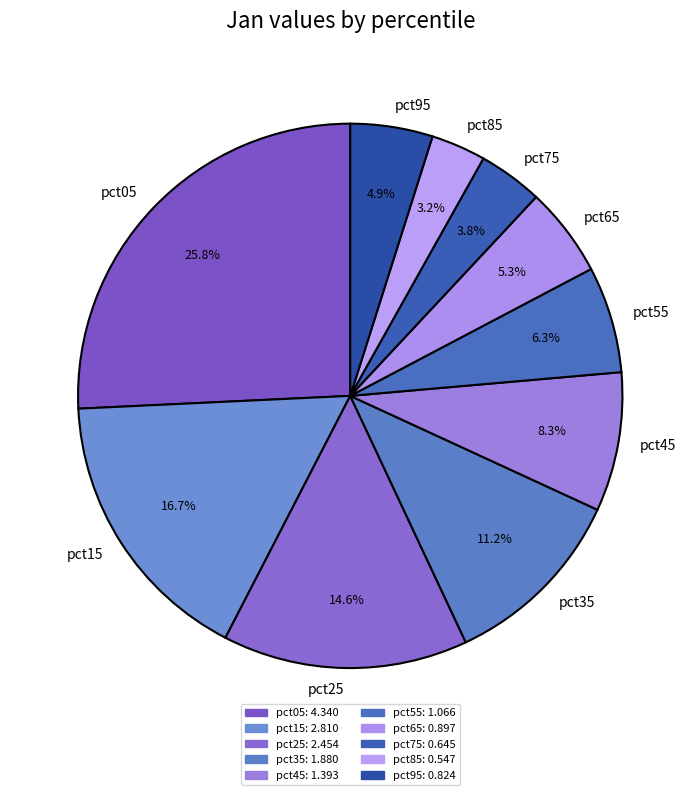

To the nearest percent, what is the difference between the pct25 and pct95 slice percentages?

10%